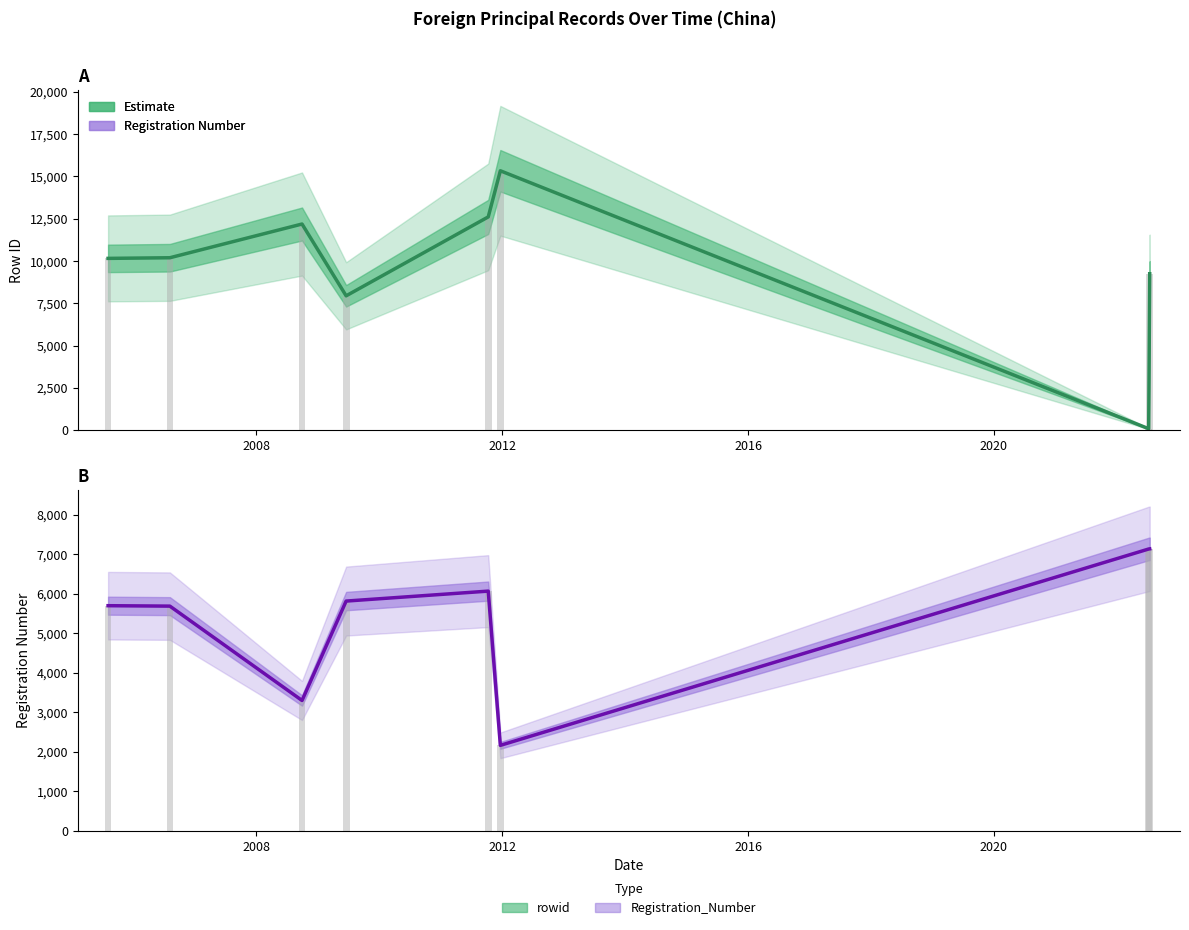

What is the maximum value for rowid (bars)?

15331